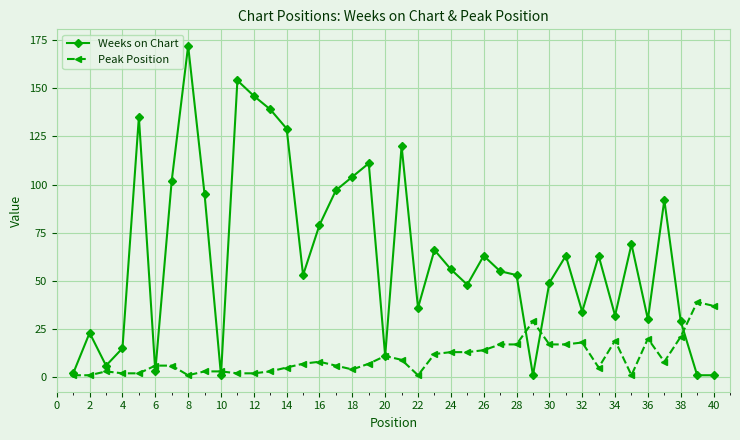

Does the chart display data point markers on the line(s)?

Yes